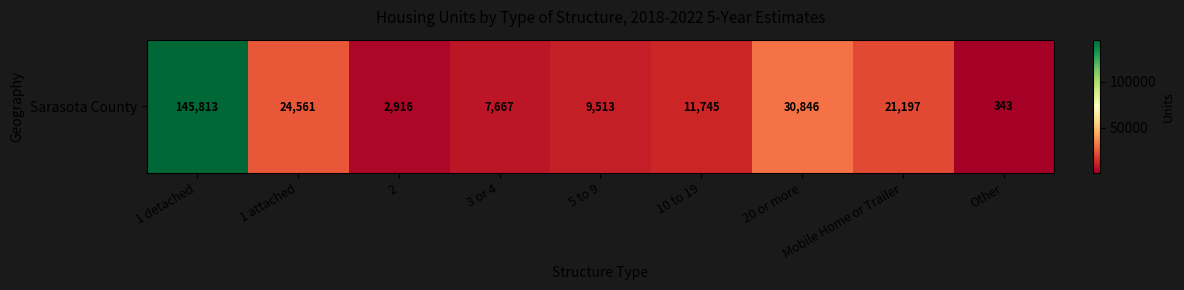

What is the change in value from 1 detached to Mobile Home or Trailer?

-124616